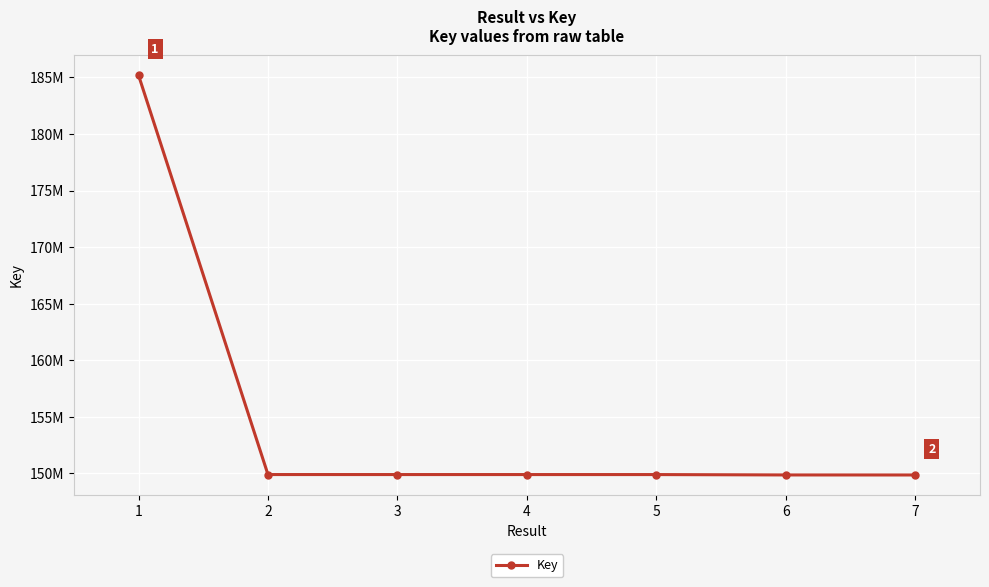

What is the change in value from 2 to 6?

-34948